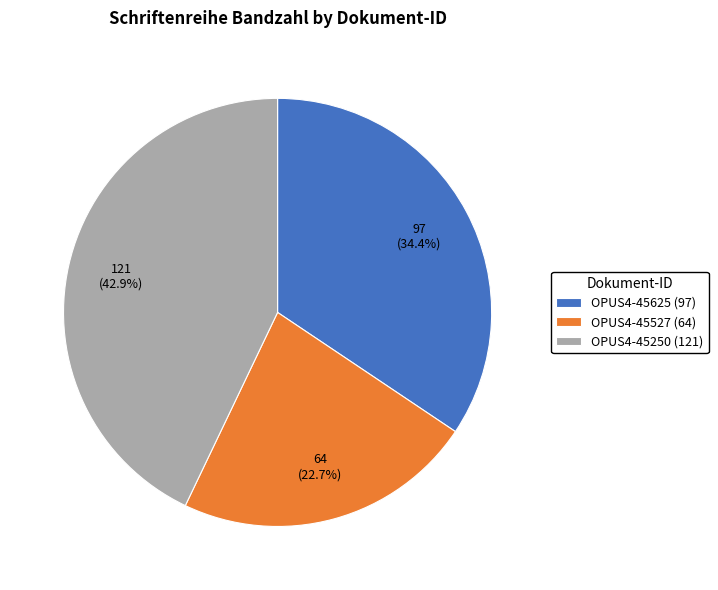

Is there a majority slice in this chart?

No